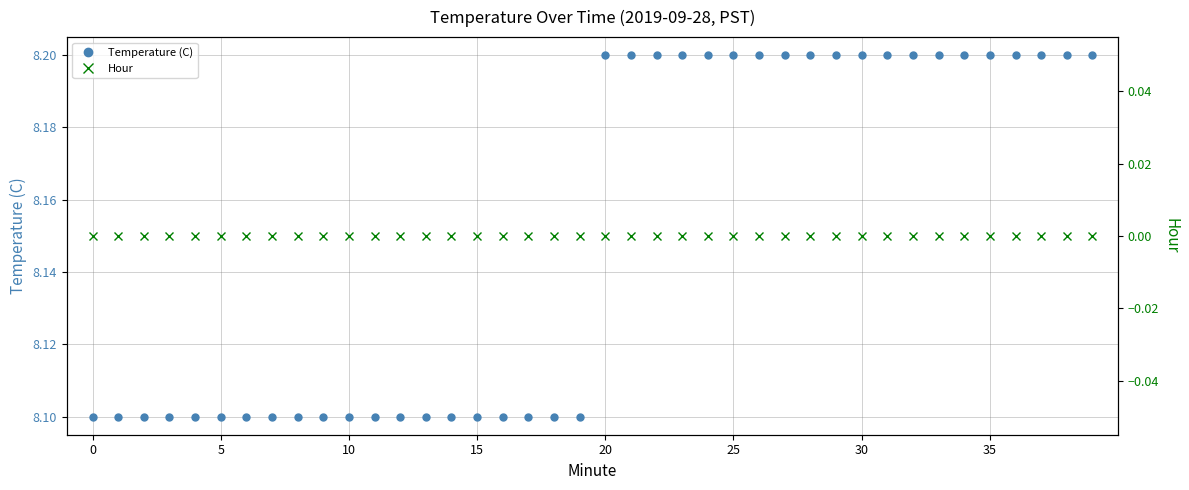

True or false: Temperature (C) and Hour cross at least once.

False